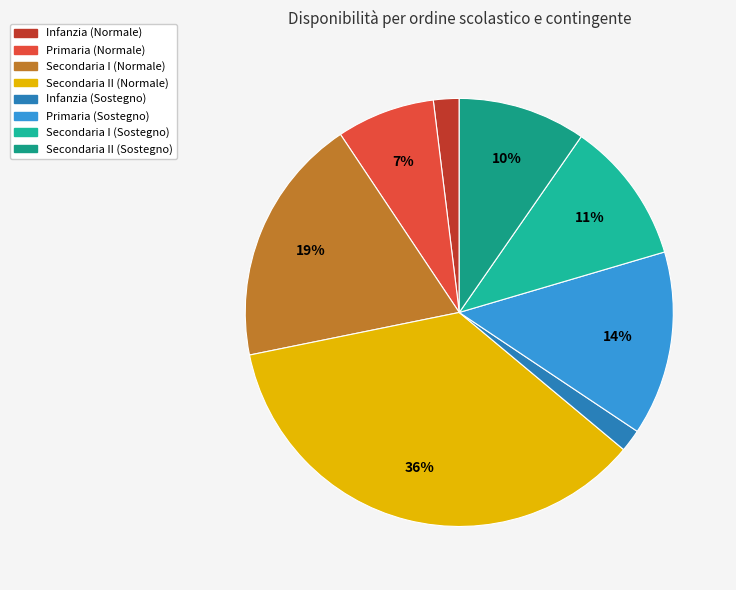

To the nearest percent, what is the difference between the largest and smallest slice percentages?

34%